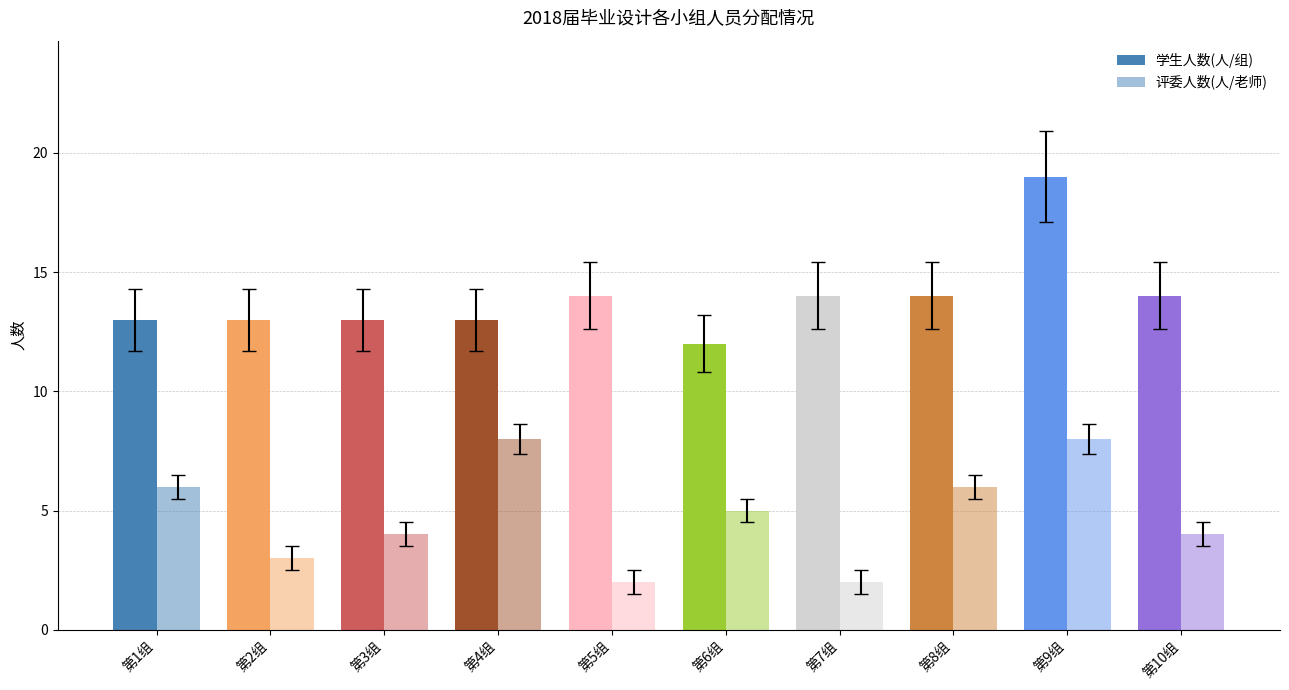

True or false: 学生人数(人/组) has a value of 13 at 第4组.

True